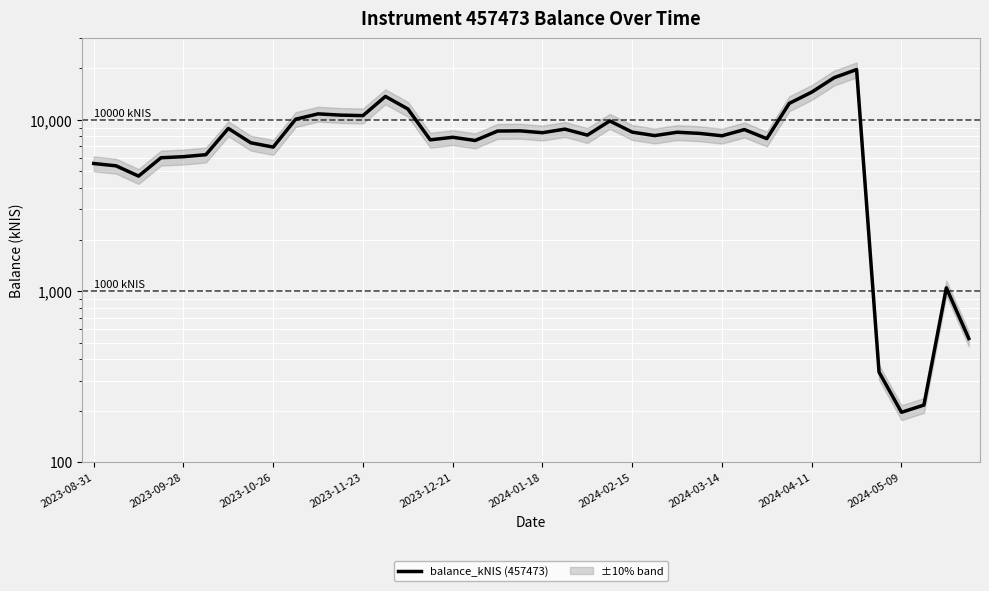

How many interior local peaks (higher than both neighbors) does the data have?

11